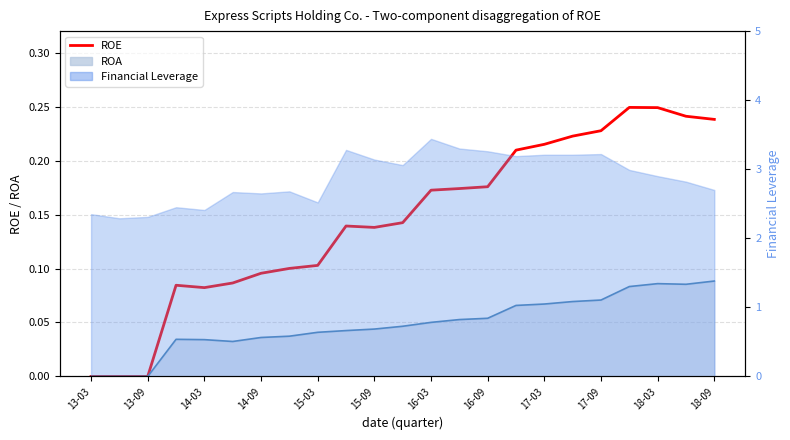

The chart shows a value of 0.1 at 14-03. True or false?

False